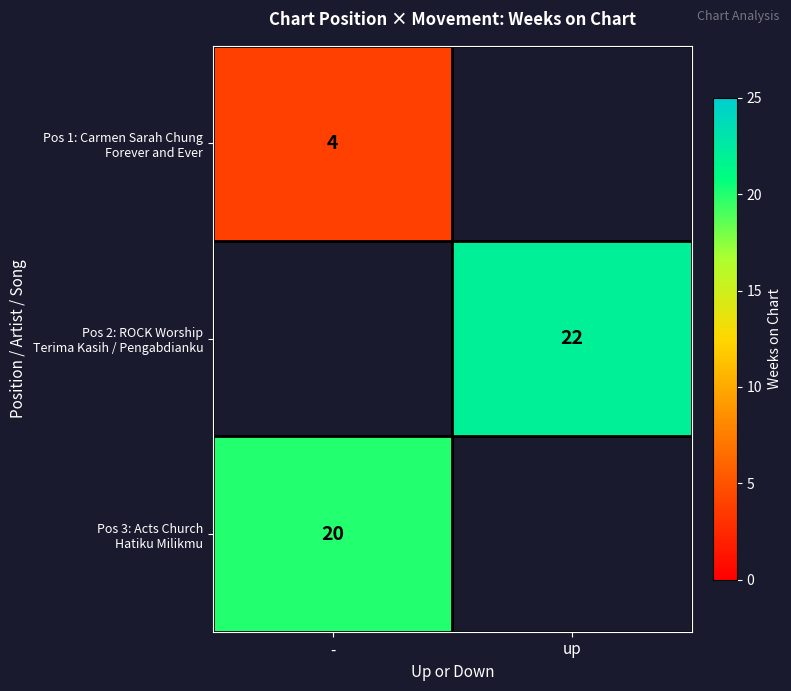

At which category does the chart reach its peak across all series?

up